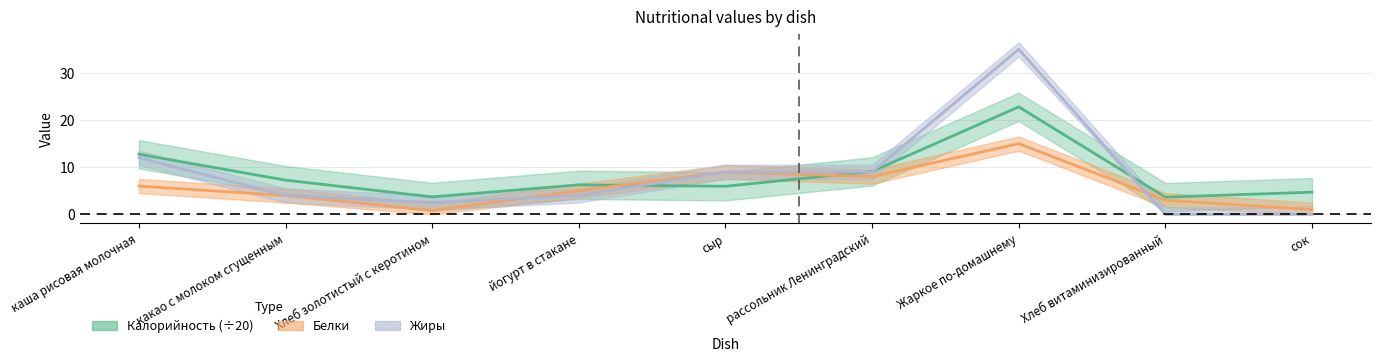

What is the label of the 7th point from the right?

Хлеб золотистый с керотином